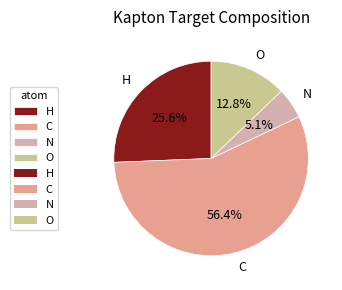

Rank the categories by value from highest to lowest.

C, H, O, N